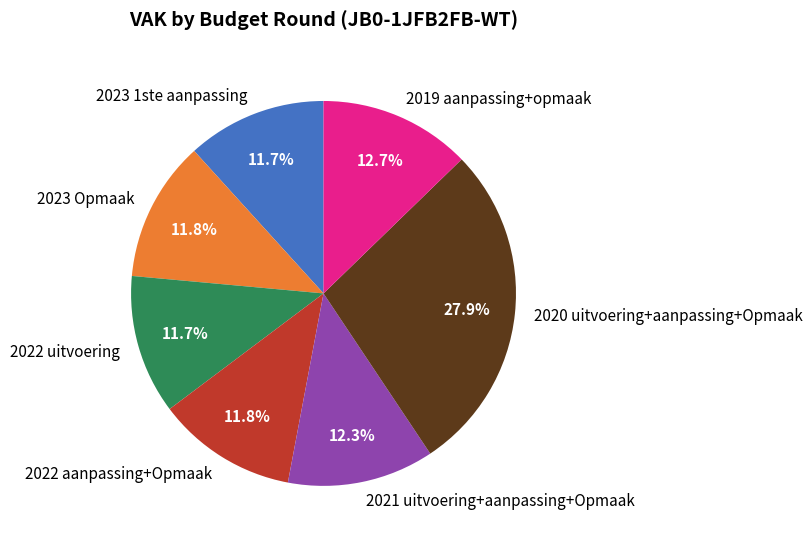

Count the number of slices in the pie.

7